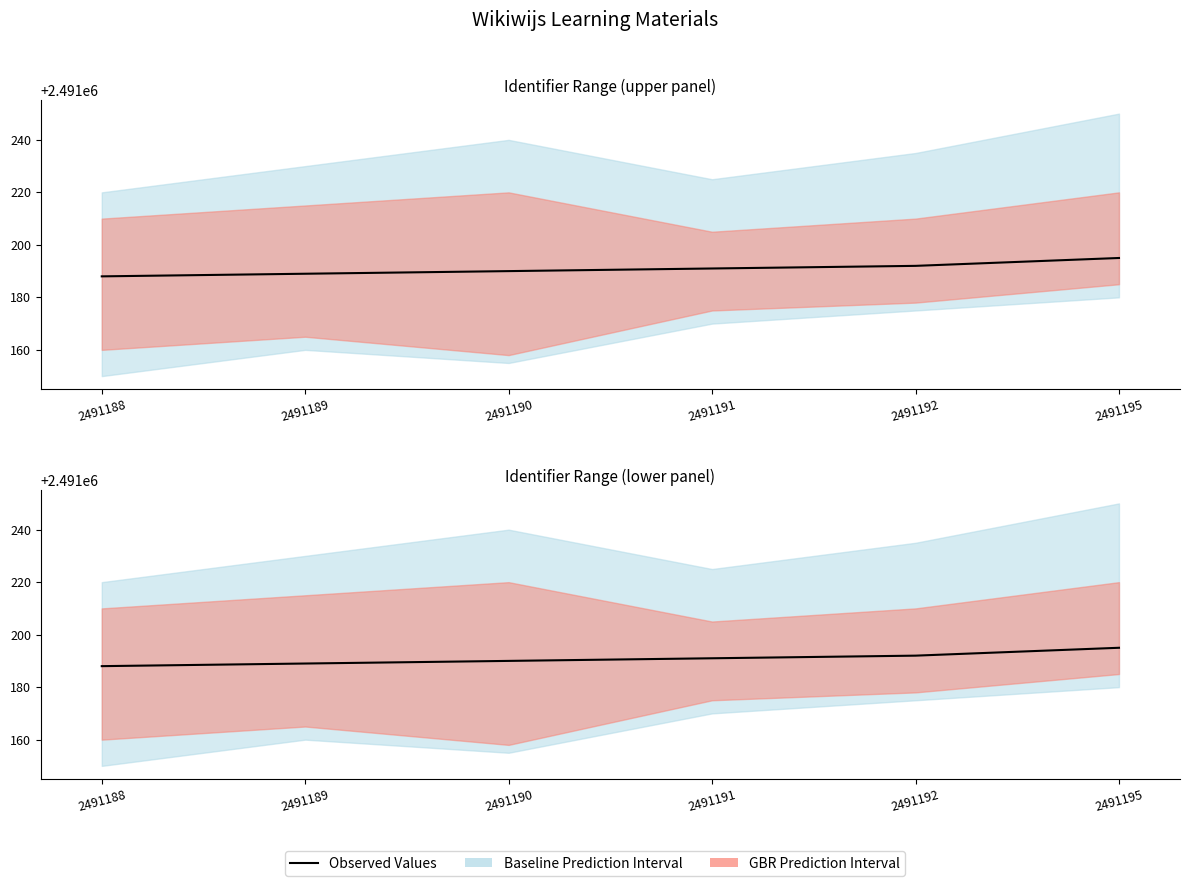

Does the chart display data point markers on the line(s)?

No